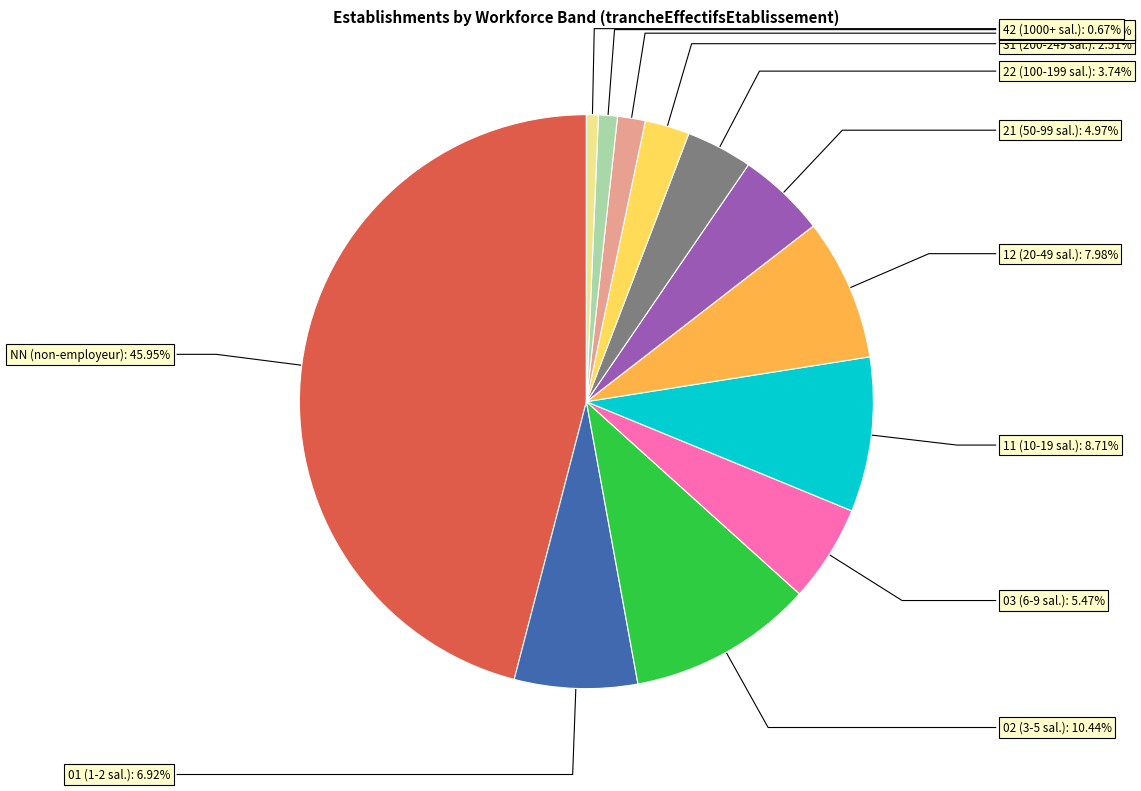

Count the number of slices in the pie.

12